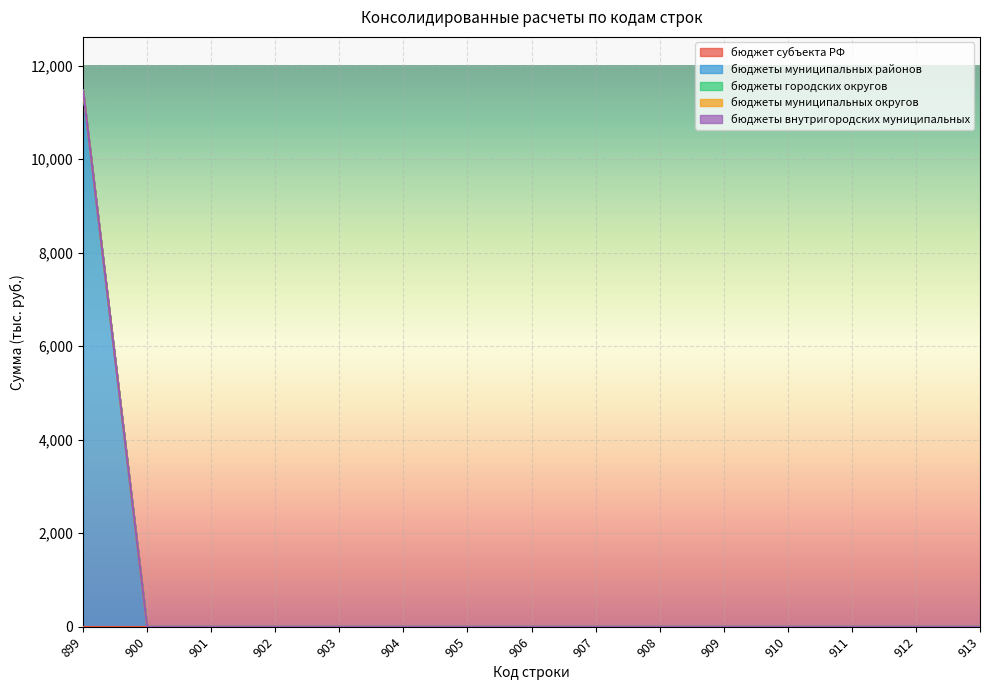

At which category is the sum across all series the highest?

899